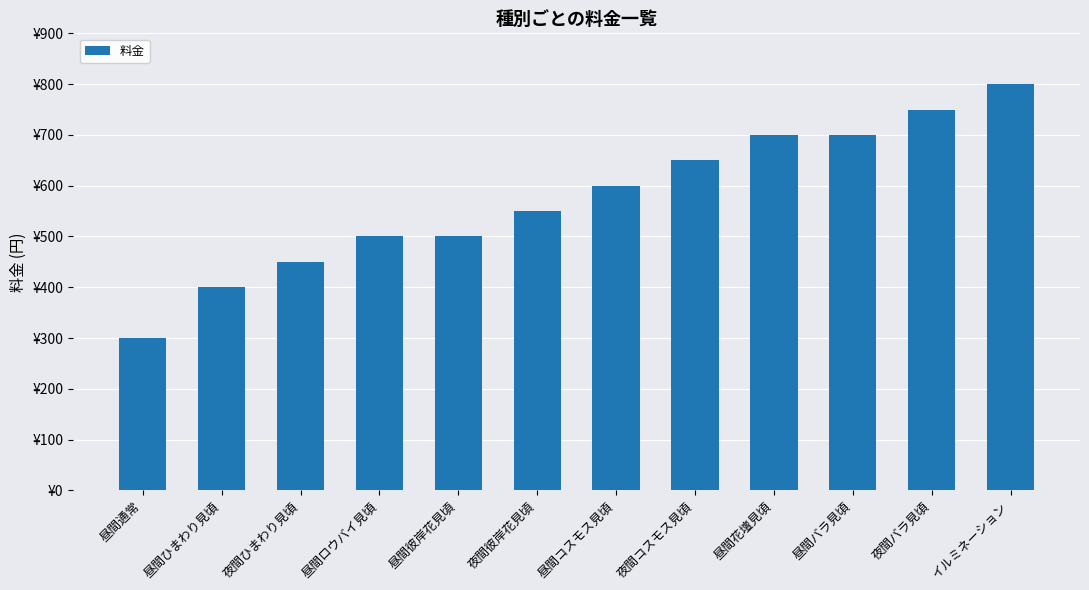

What is the greatest value displayed?

800